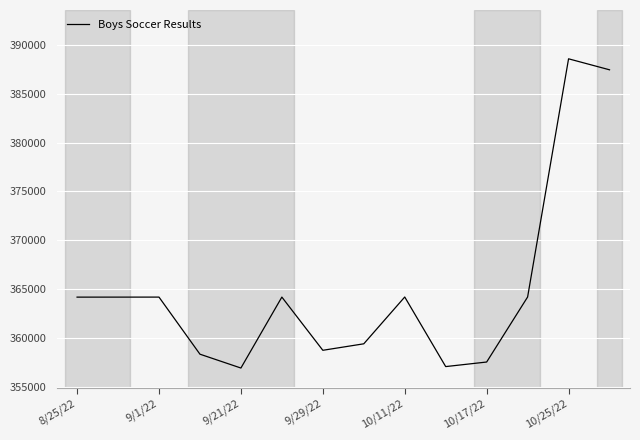

What is the greatest value displayed?

388587